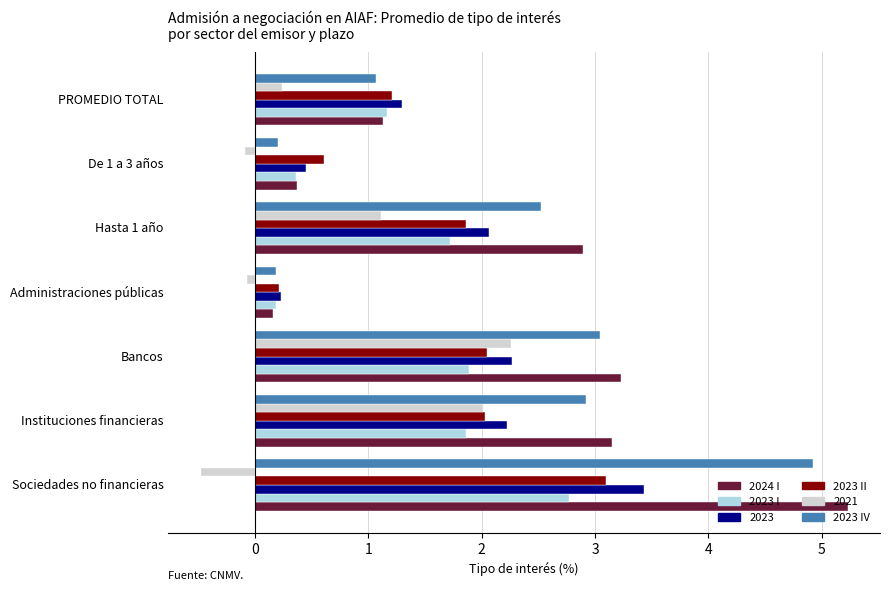

What is the difference between the second highest and second lowest values in the 2023 II series?

1.4